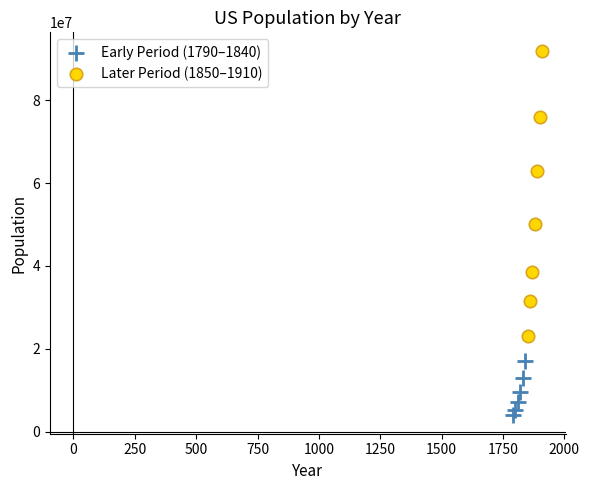

Which series has the largest Y range (max minus min)?

Later Period (1850–1910)